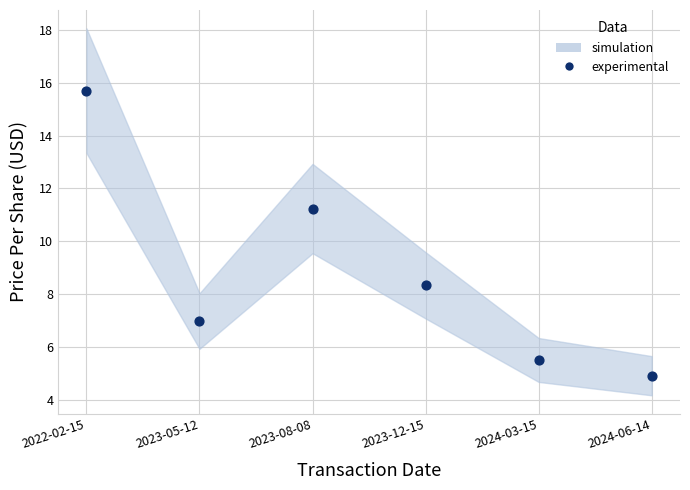

What is the average Y value?

8.8